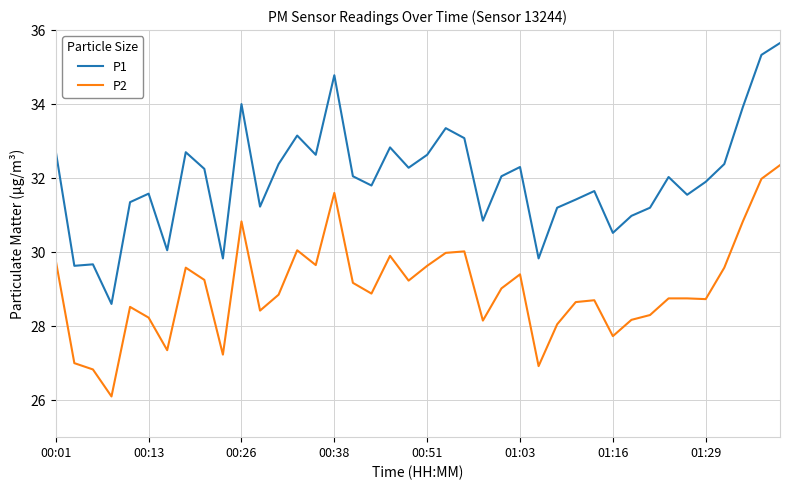

In P2, how many points are lower than both neighbors (excluding endpoints)?

11